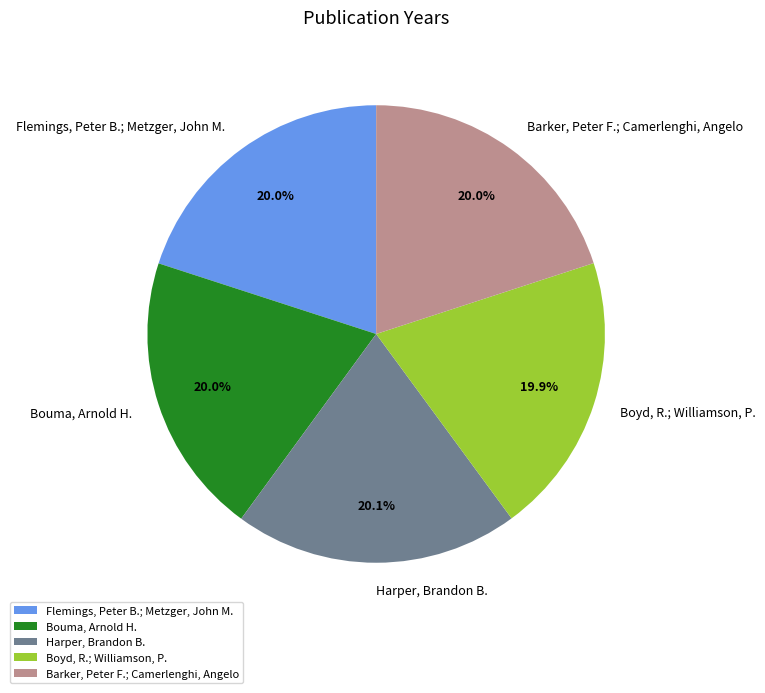

To the nearest percent, what portion does Boyd, R.; Williamson, P. represent?

20%